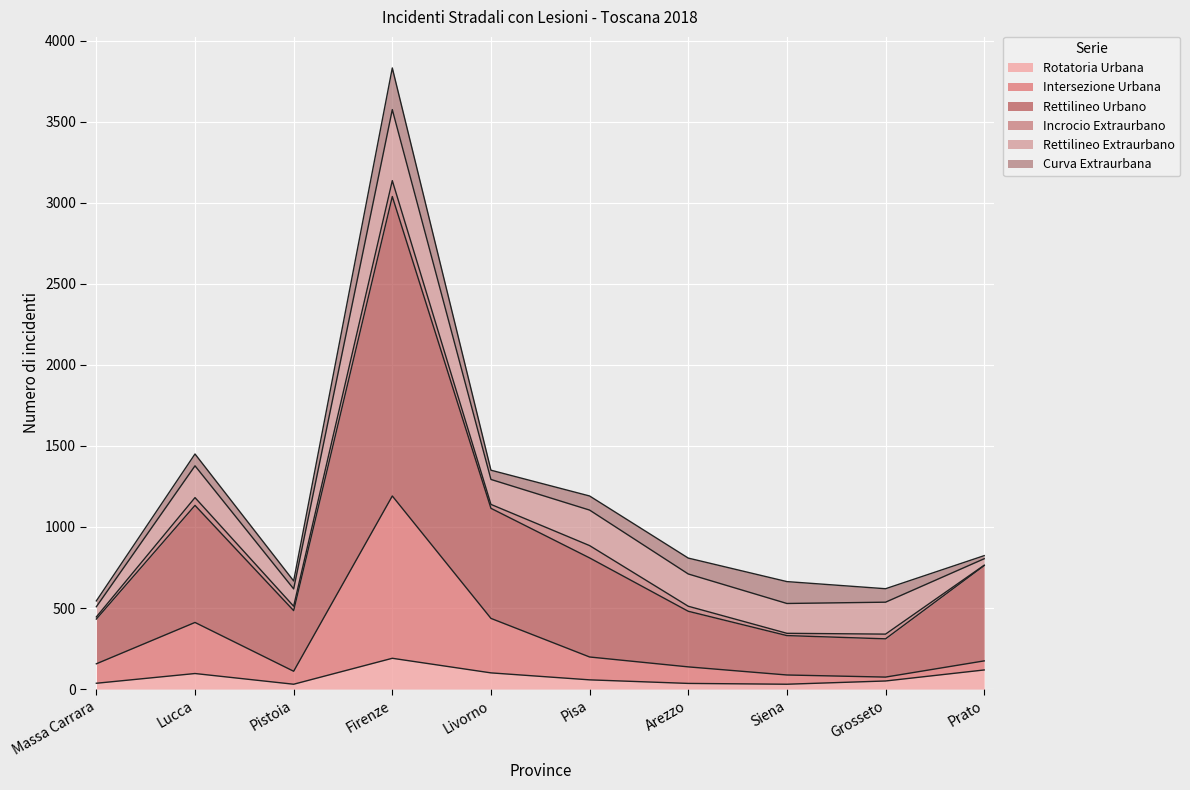

Where is Rotatoria Urbana nearest to the value 110?

Prato